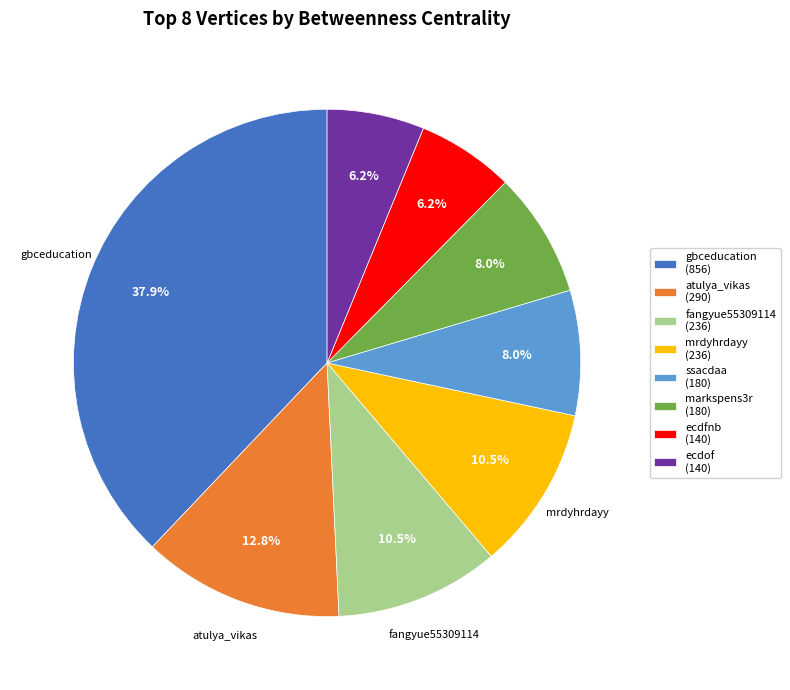

How much of the chart is everything except mrdyhrdayy?

89.5%